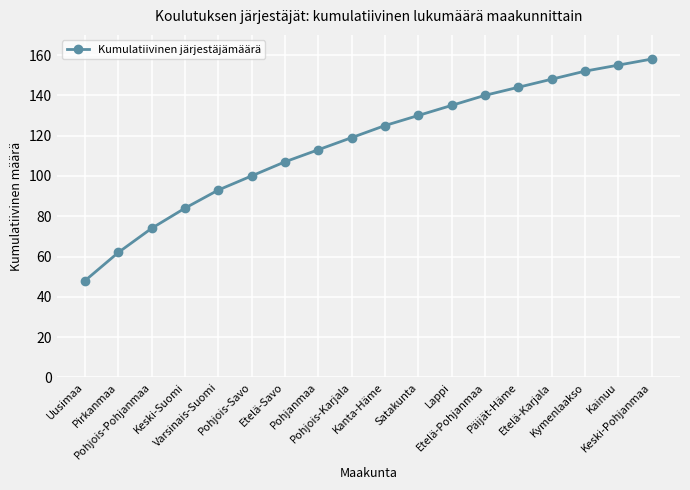

Rank the categories by value from lowest to highest.

Uusimaa, Pirkanmaa, Pohjois-Pohjanmaa, Keski-Suomi, Varsinais-Suomi, Pohjois-Savo, Etelä-Savo, Pohjanmaa, Pohjois-Karjala, Kanta-Häme, Satakunta, Lappi, Etelä-Pohjanmaa, Päijät-Häme, Etelä-Karjala, Kymenlaakso, Kainuu, Keski-Pohjanmaa